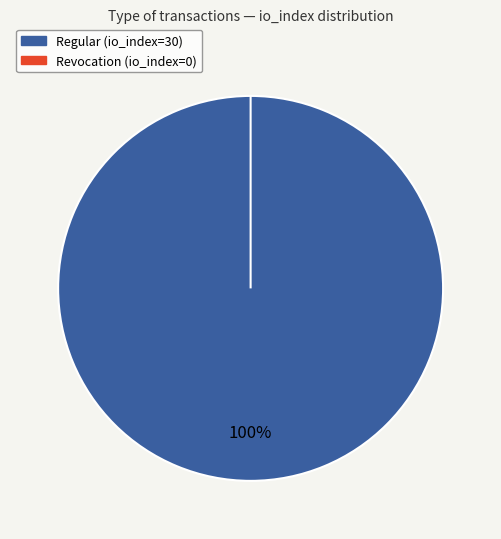

Count the number of slices in the pie.

2